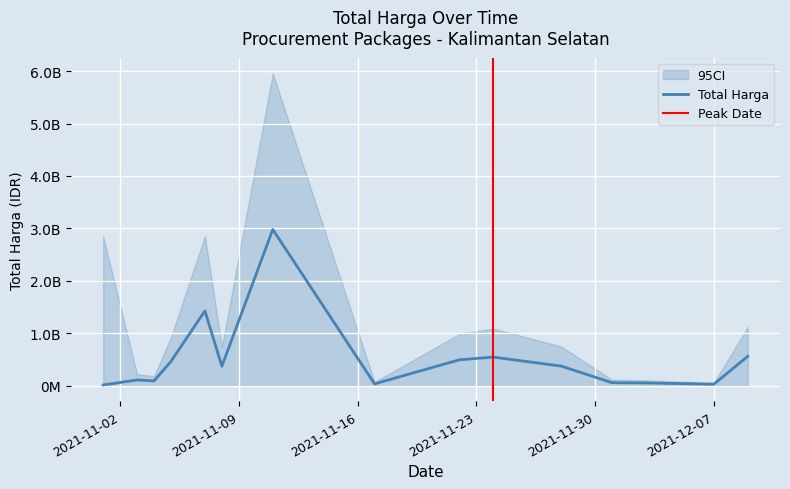

How many interior local peaks (higher than both neighbors) does the data have?

4